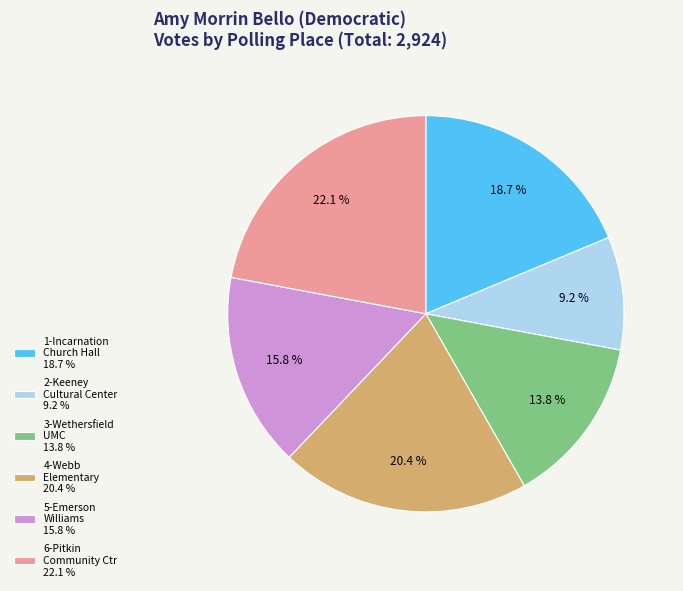

Is there any slice that represents more than half of the pie?

No